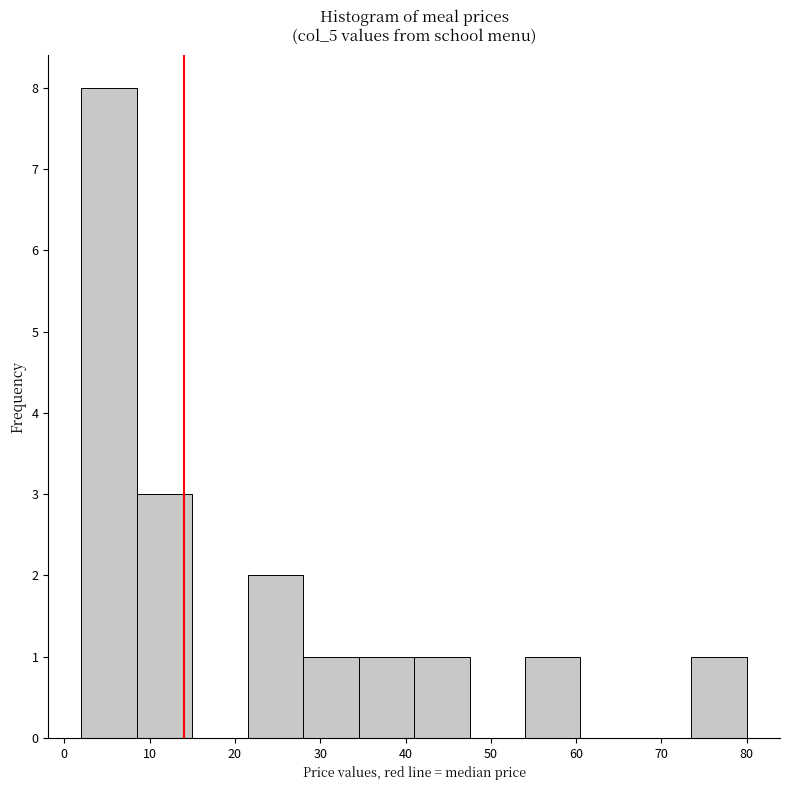

Reading left to right, list every bar in this chart as the range it spans on the x-axis followed by its height. Neither the bar edges nor the heights are printed on the chart, so give them approximately, as read against the axes.

2.0 to 8.5: 8
8.5 to 15.0: 3
15.0 to 21.5: 0
21.5 to 28.0: 2
28.0 to 34.5: 1
34.5 to 41.0: 1
41.0 to 47.5: 1
47.5 to 54.0: 0
54.0 to 60.5: 1
60.5 to 67.0: 0
67.0 to 73.5: 0
73.5 to 80.0: 1